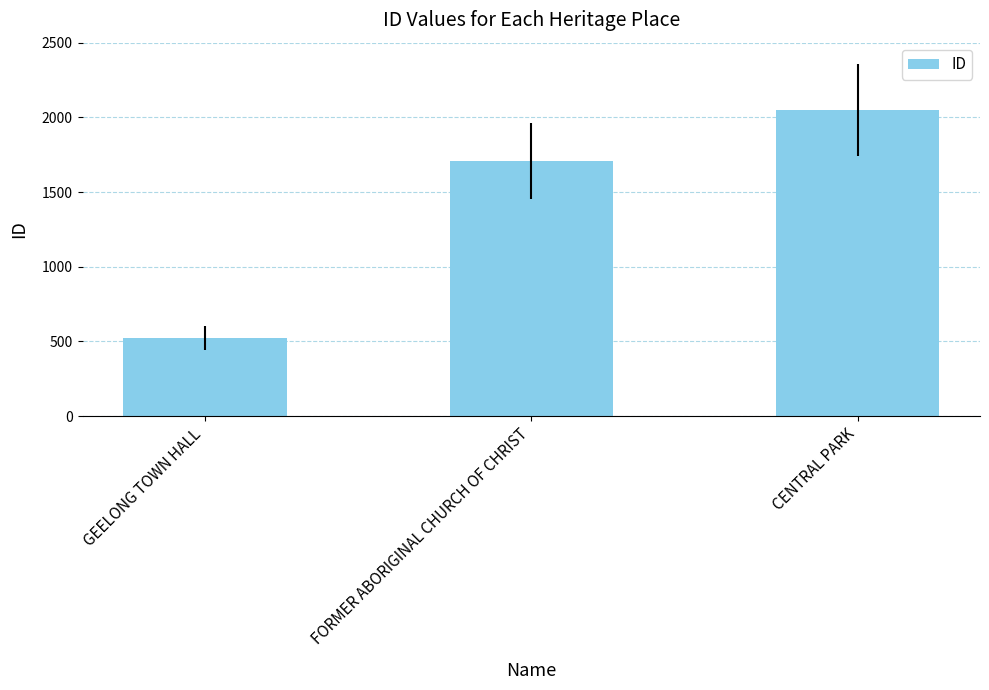

What is the sum of the values at GEELONG TOWN HALL and CENTRAL PARK?

2573